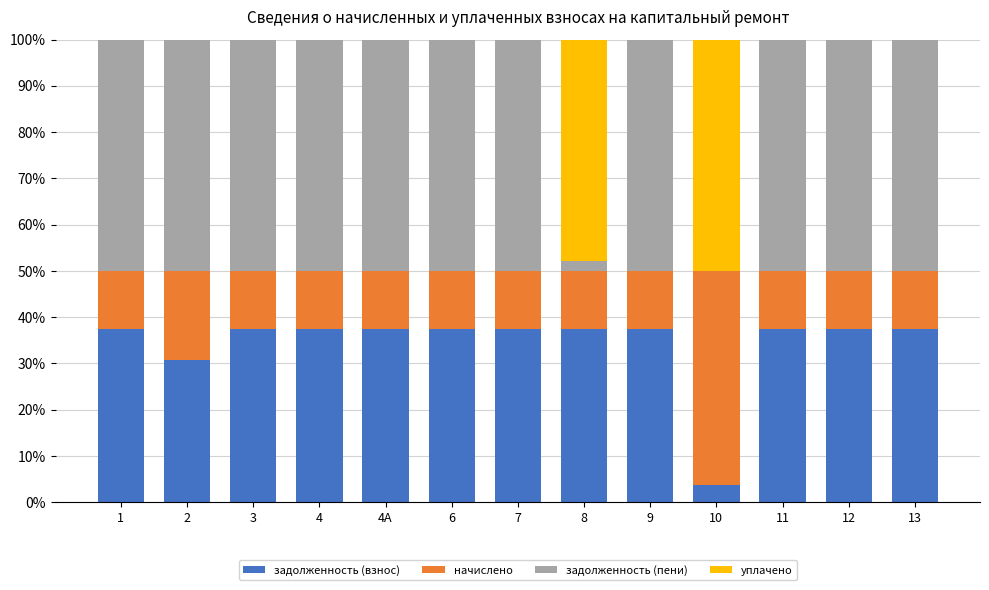

What is the highest value of the задолженность (взнос) series?

37.4